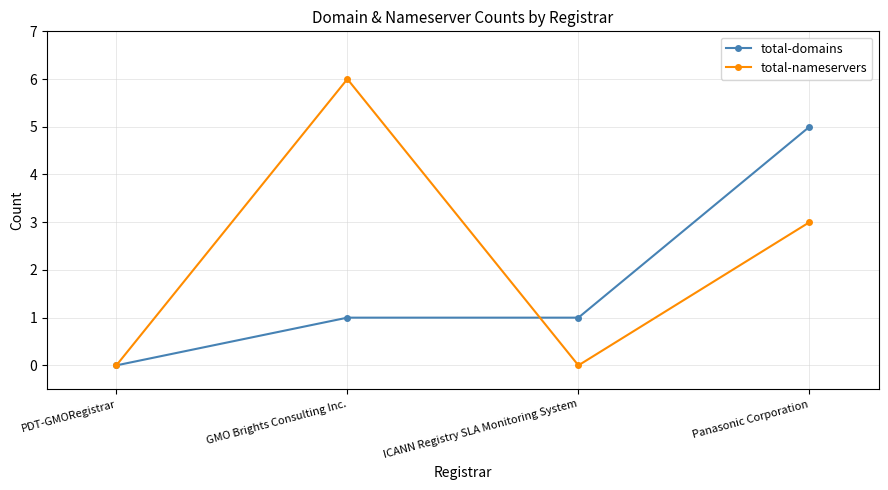

Rank the series at Panasonic Corporation from lowest to highest value.

total-nameservers, total-domains